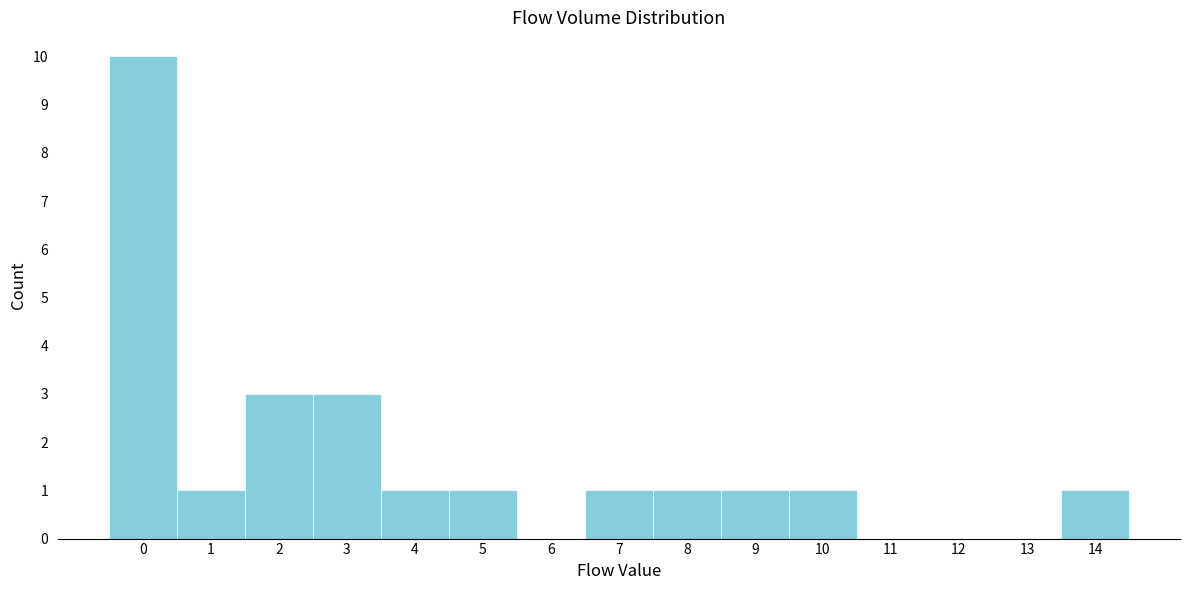

Reading left to right, extract all data points from this chart.

0=10	1=1	2=3	3=3	4=1	5=1	6=0	7=1	8=1	9=1	10=1	11=0	12=0	13=0	14=1